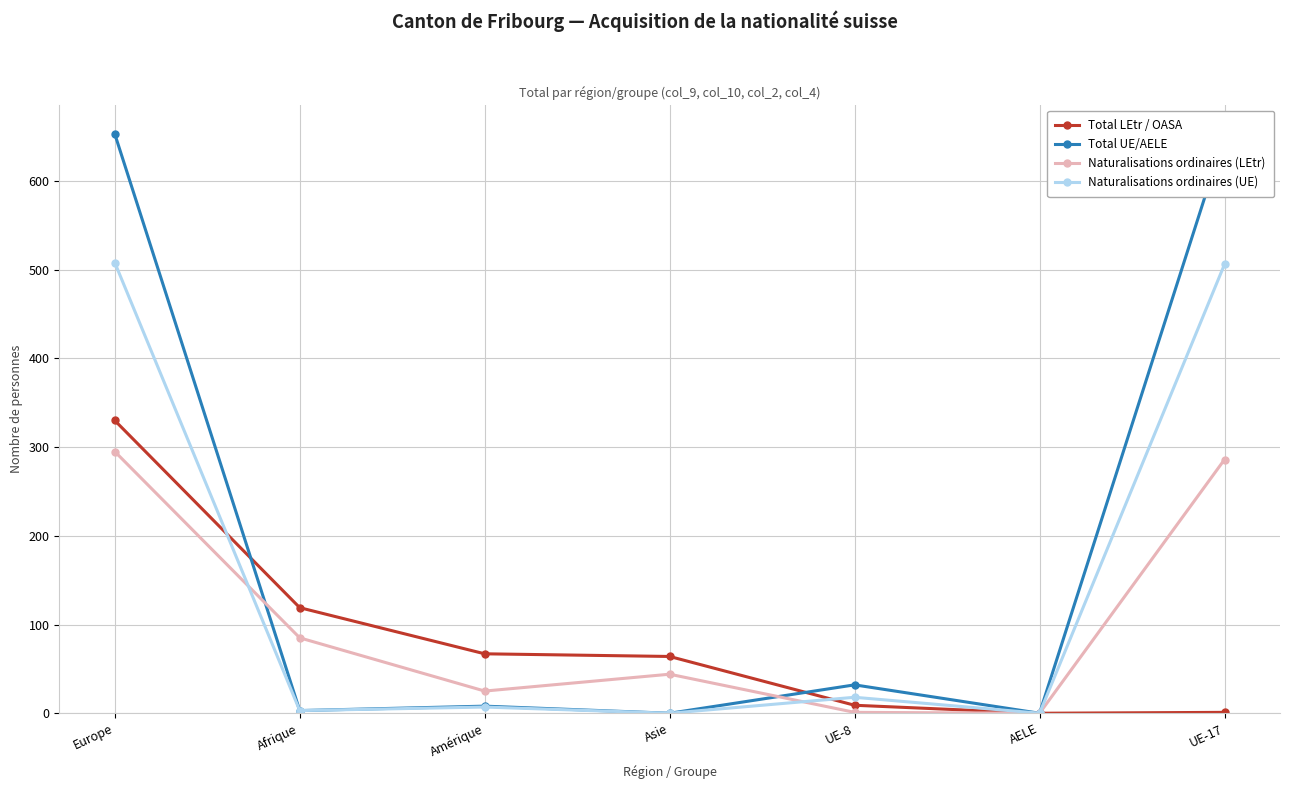

Is it true that Total UE/AELE equals 333 at Europe?

False